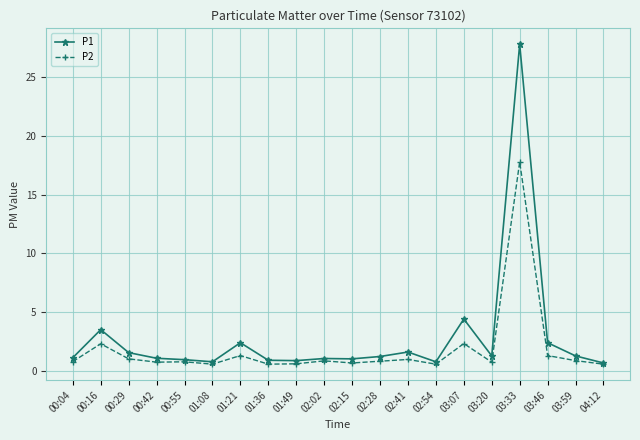

At which label does P1 reach its peak?

03:33